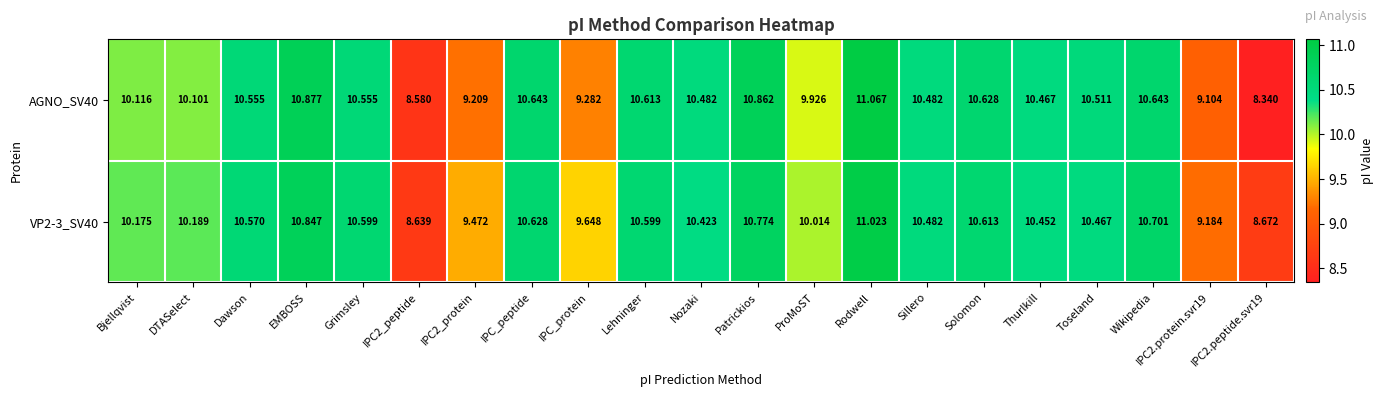

At which category is the sum across all series the highest?

Rodwell